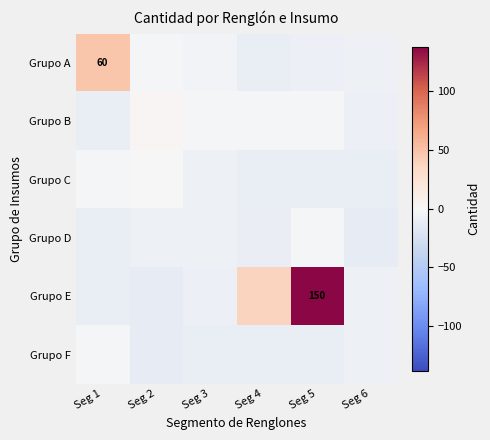

At how many categories does at least one series exceed 46?

2